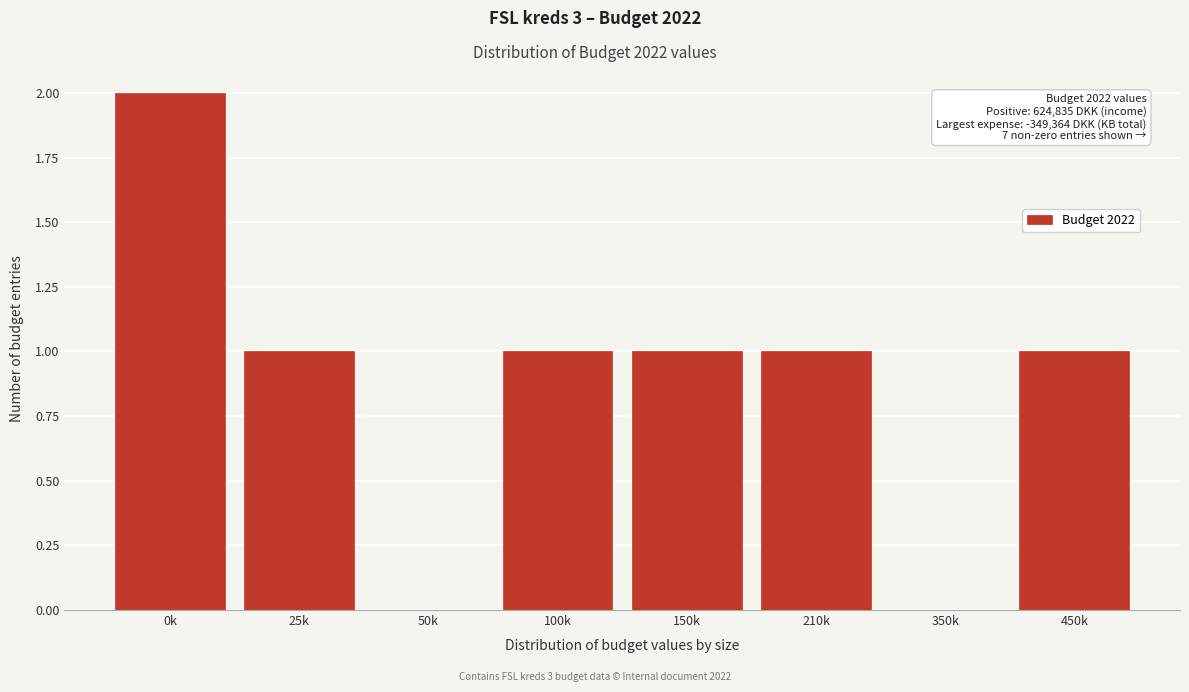

True or false: the data shows 1 at 210k.

True